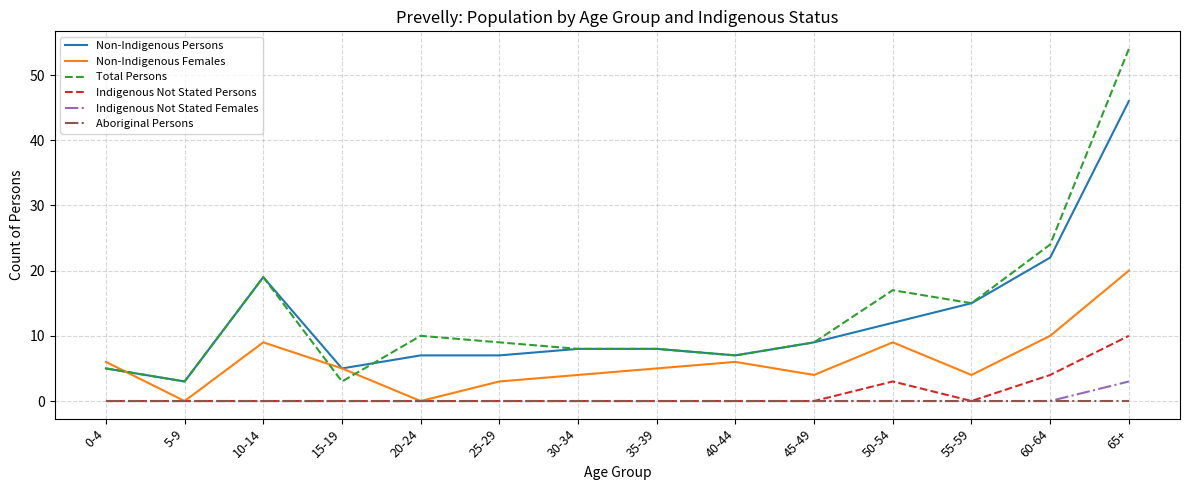

True or false: Indigenous Not Stated Persons and Total Persons intersect in this chart.

False